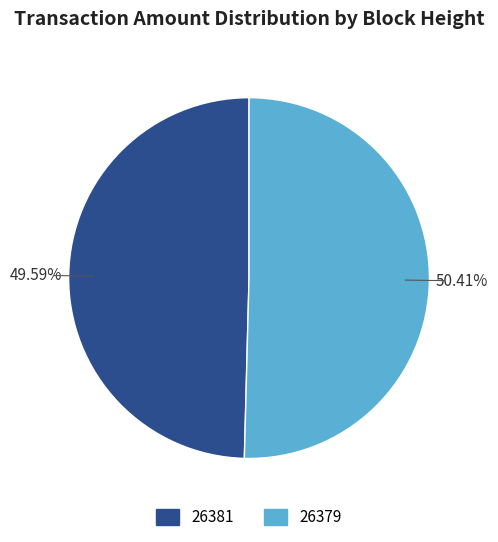

Which slice is the smallest?

26381